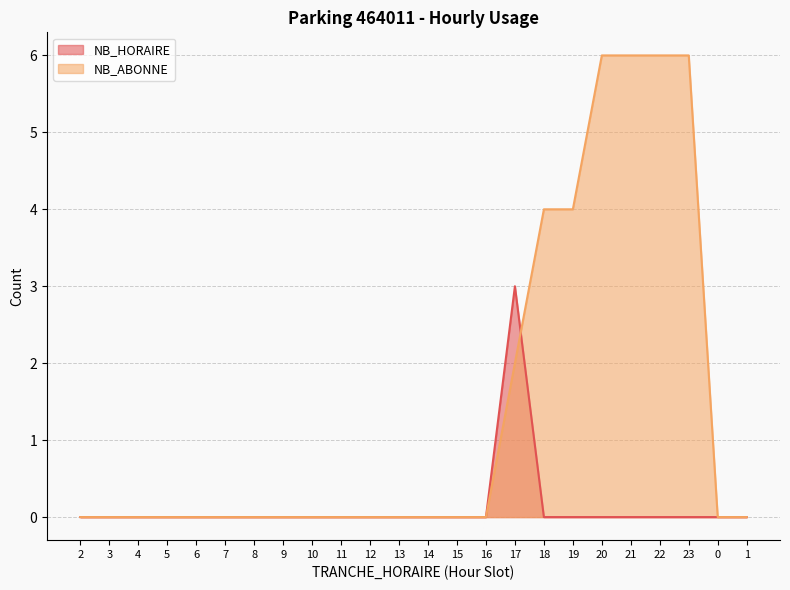

True or false: NB_HORAIRE has more than 2 interior local peaks.

False